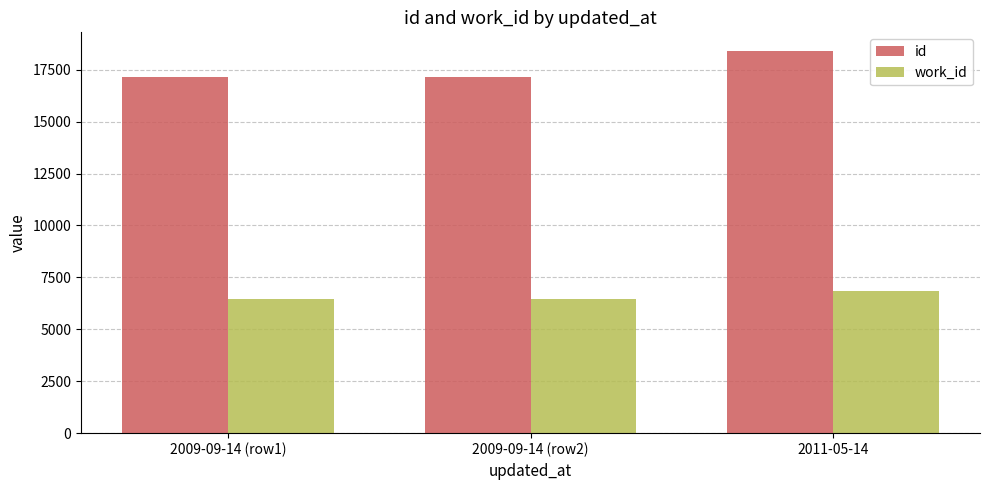

Count the number of categories in the chart.

3